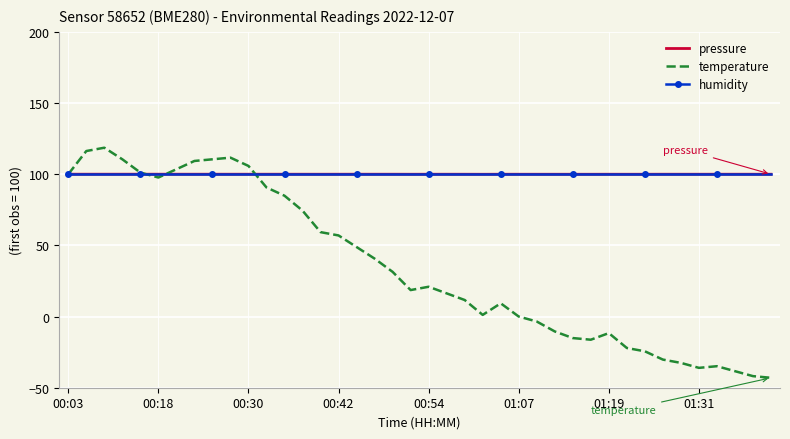

Which series has the largest range (max minus min)?

temperature